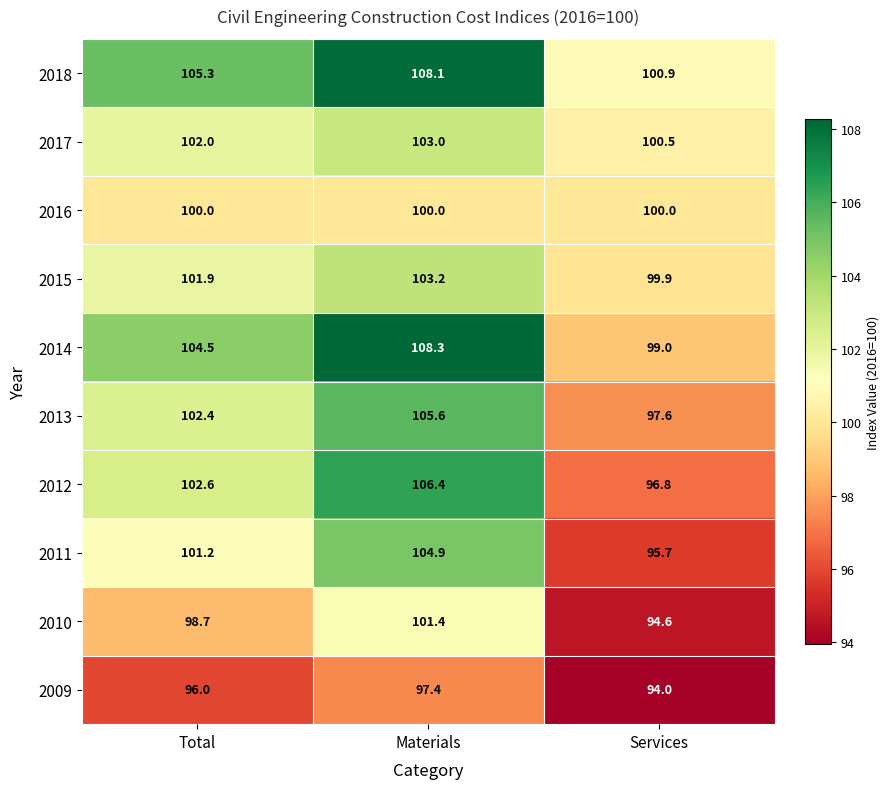

Reading left to right, what are all the values shown in this chart?

2018: Total=105.3	Materials=108.1	Services=100.9
2017: Total=102.0	Materials=103.0	Services=100.5
2016: Total=100.0	Materials=100.0	Services=100.0
2015: Total=101.9	Materials=103.2	Services=99.9
2014: Total=104.5	Materials=108.3	Services=99.0
2013: Total=102.4	Materials=105.6	Services=97.6
2012: Total=102.6	Materials=106.4	Services=96.8
2011: Total=101.2	Materials=104.9	Services=95.7
2010: Total=98.7	Materials=101.4	Services=94.6
2009: Total=96.0	Materials=97.4	Services=94.0